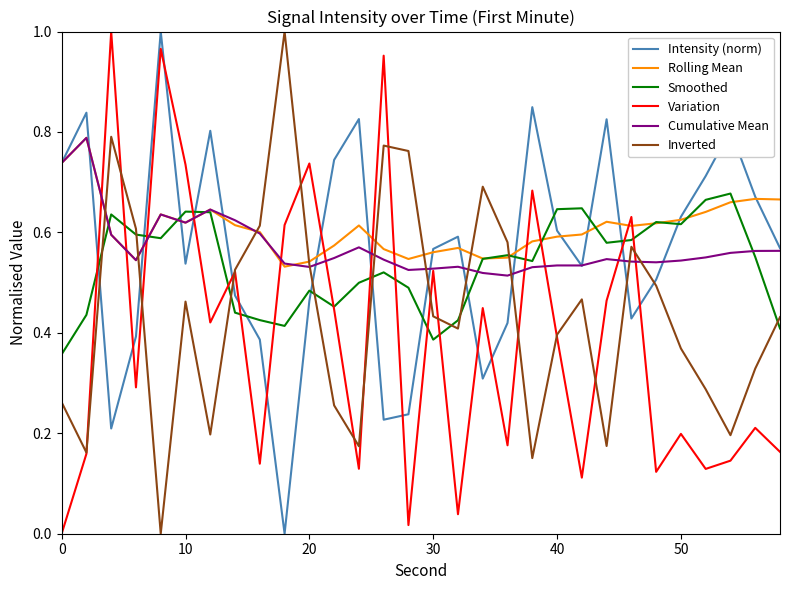

True or false: Intensity (norm) and Smoothed intersect in this chart.

True